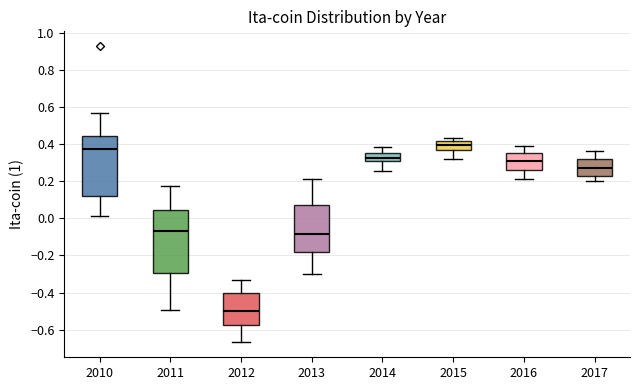

Which box has the highest median line?

2015